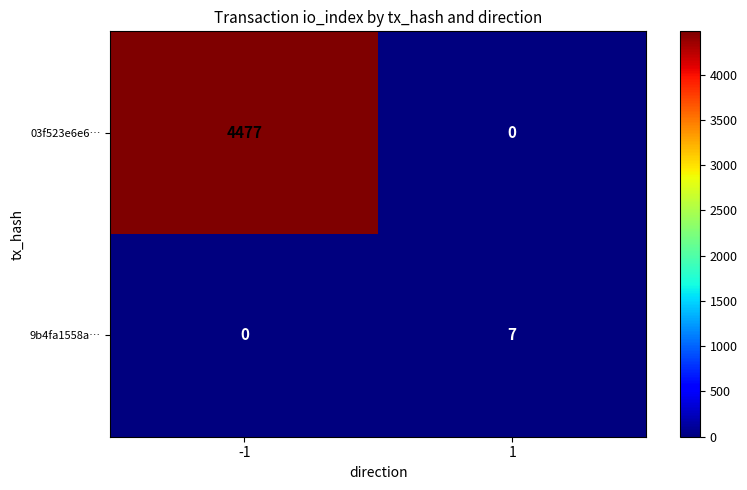

Which series has the largest range (max minus min)?

03f523e6e6…